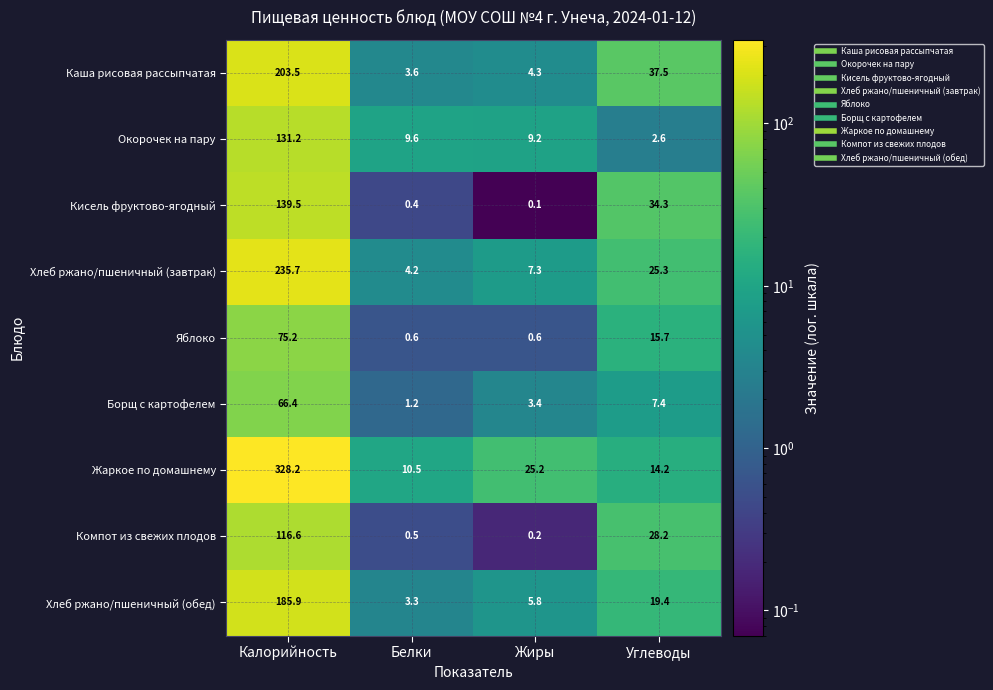

What is the sum of the Хлеб ржано/пшеничный (завтрак) values at Углеводы and Калорийность?

261.0